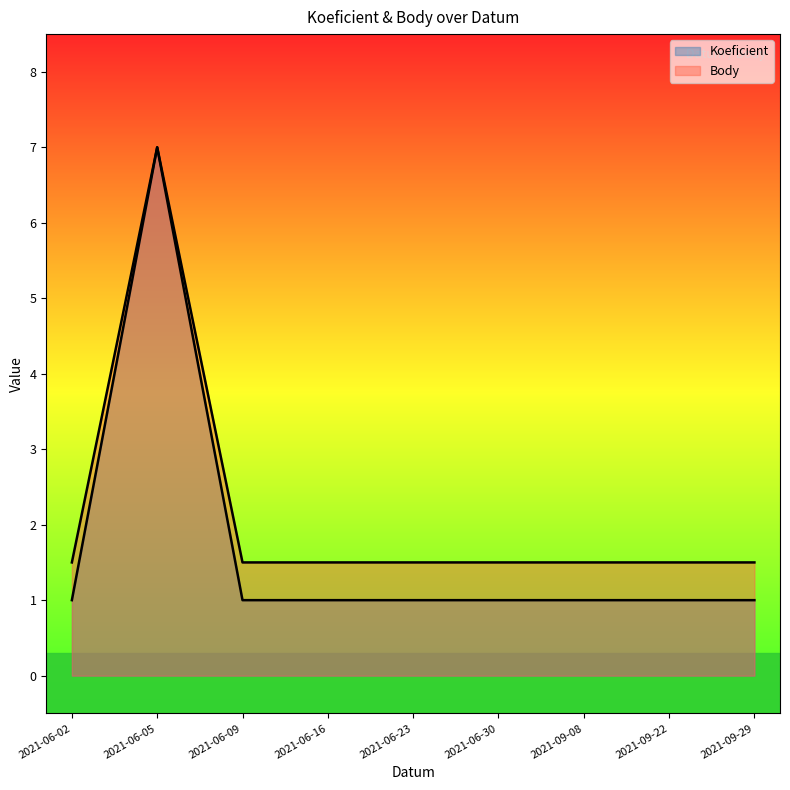

Which series has the largest range (max minus min)?

Koeficient